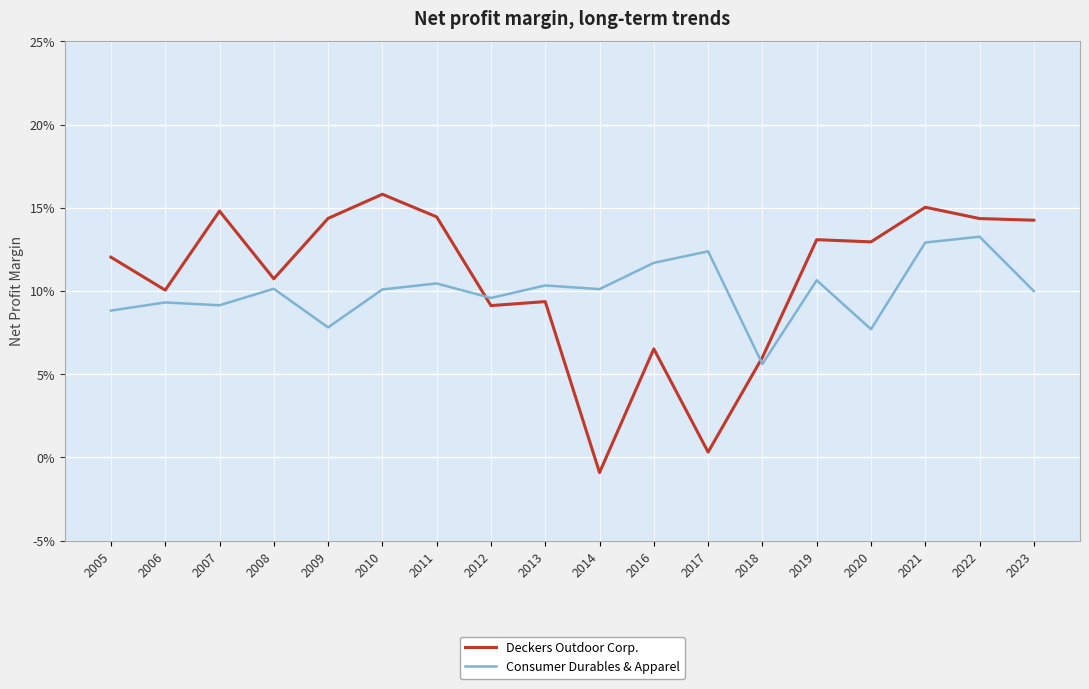

Reading right to left, what are all the values shown in this chart?

Deckers Outdoor Corp.: 0.1	0.1	0.2	0.1	0.1	0.1	0.0	0.1	-0.0	0.1	0.1	0.1	0.2	0.1	0.1	0.1	0.1	0.1
Consumer Durables & Apparel: 0.1	0.1	0.1	0.1	0.1	0.1	0.1	0.1	0.1	0.1	0.1	0.1	0.1	0.1	0.1	0.1	0.1	0.1